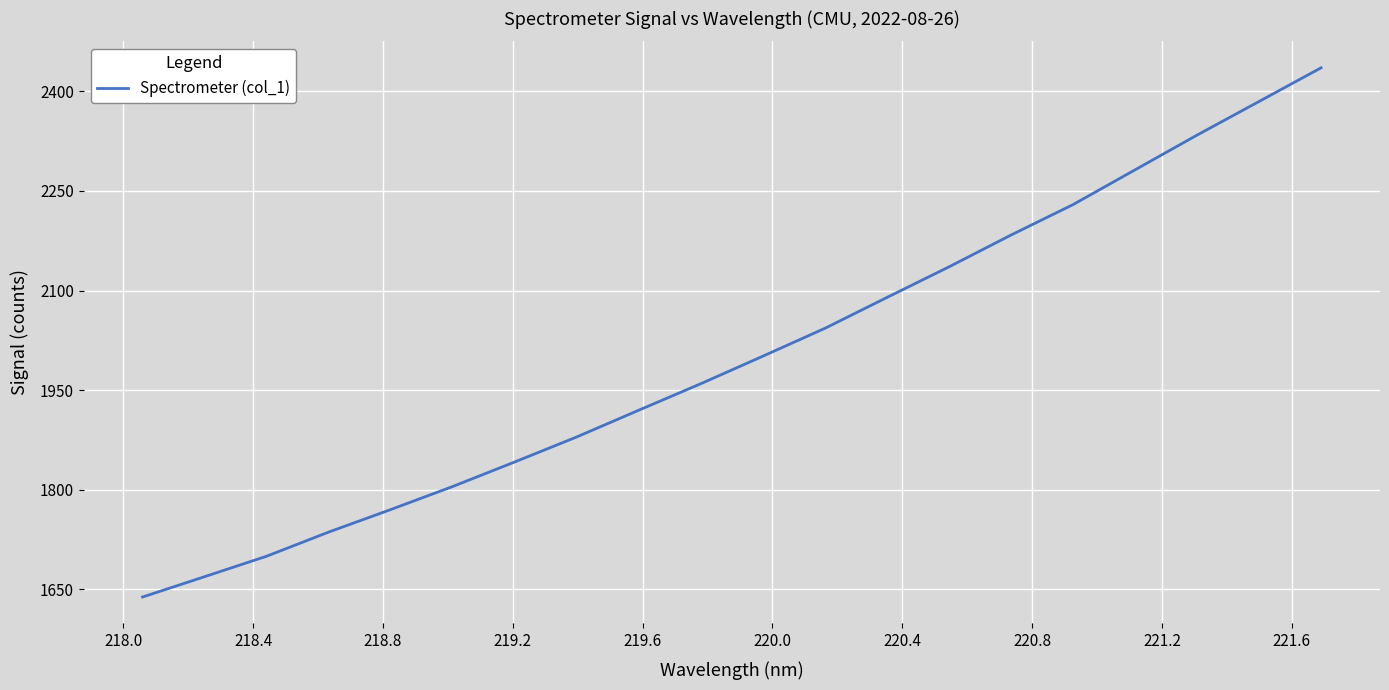

What is the sum of all values?

40039.5